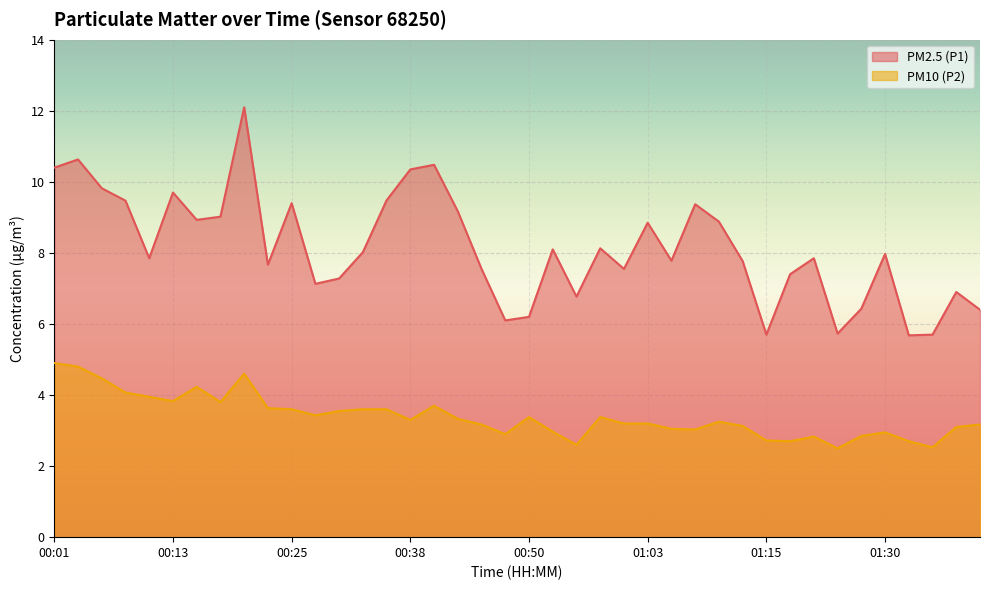

Where is PM2.5 (P1) nearest to the value 8?

00:33